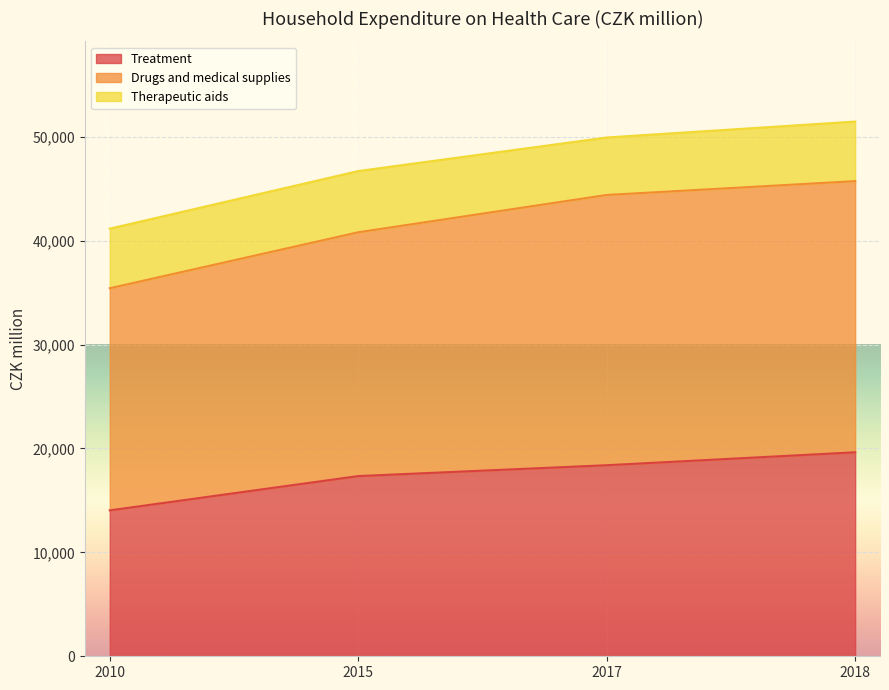

True or false: Treatment and Drugs and medical supplies intersect in this chart.

False